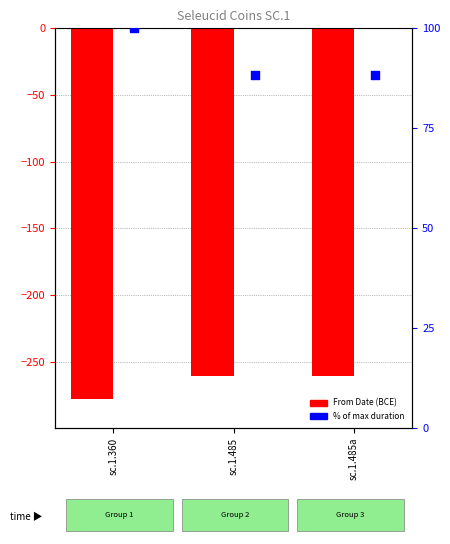

Which series contains the highest Y value?

% of max duration